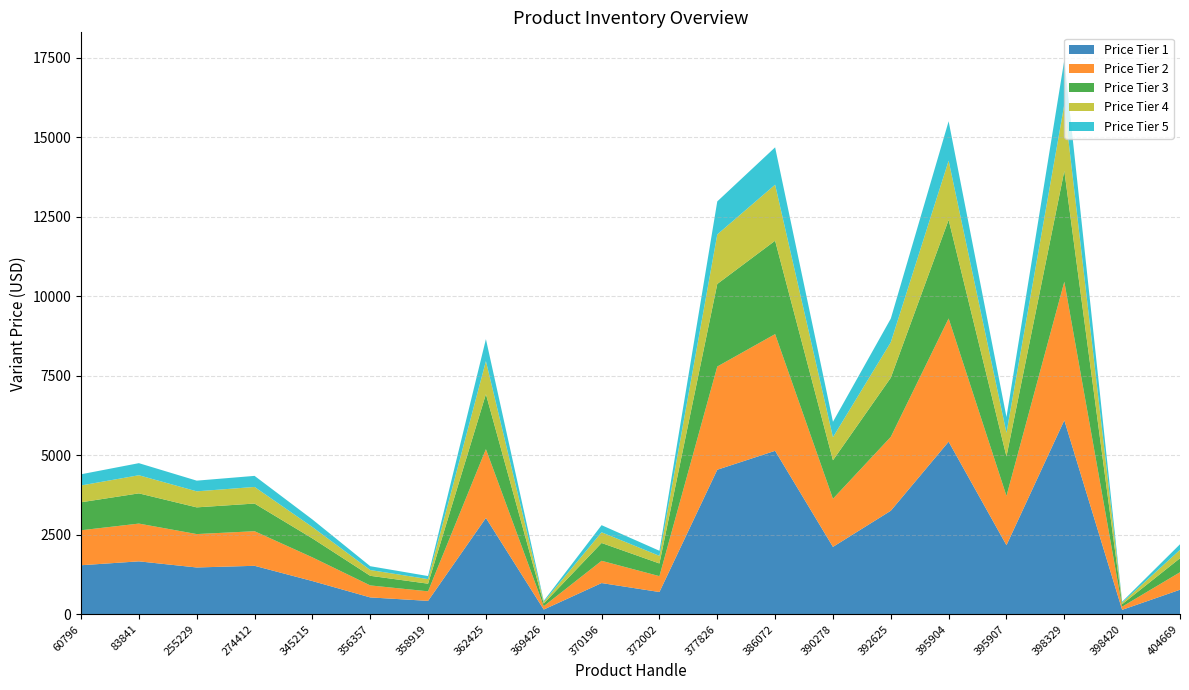

What is the highest value of the Price Tier 1 series?

6098.8